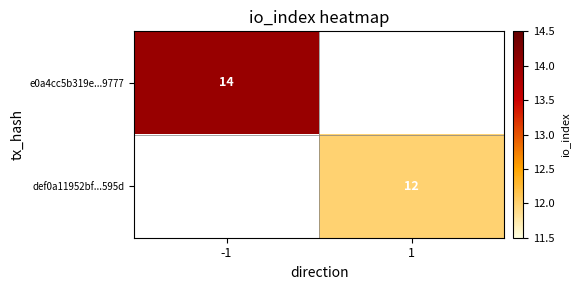

The def0a11952bf...595d series shows 18 at 1. True or false?

False